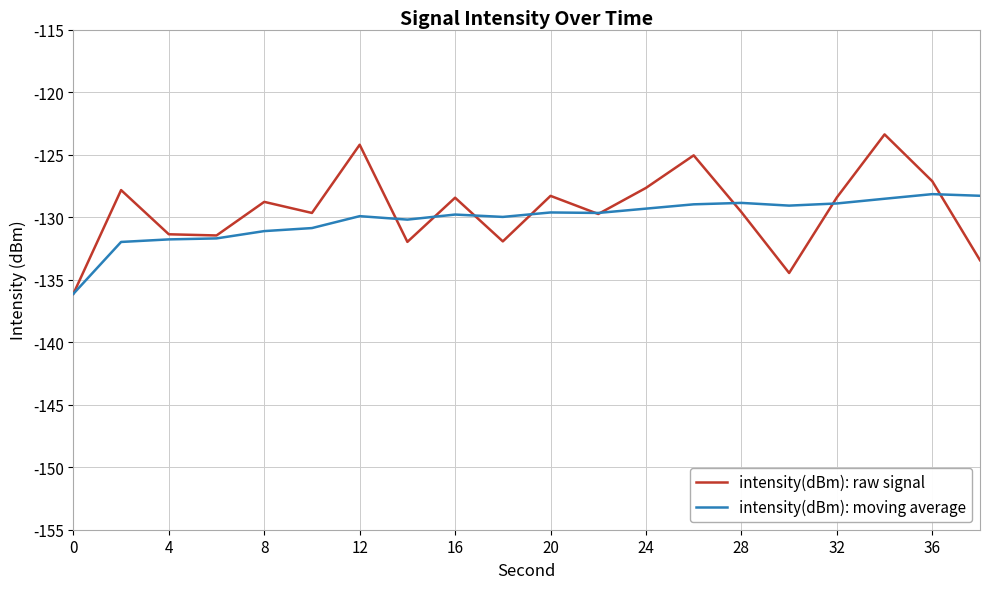

List the series in order of their peak value, highest first.

intensity(dBm): raw signal, intensity(dBm): moving average